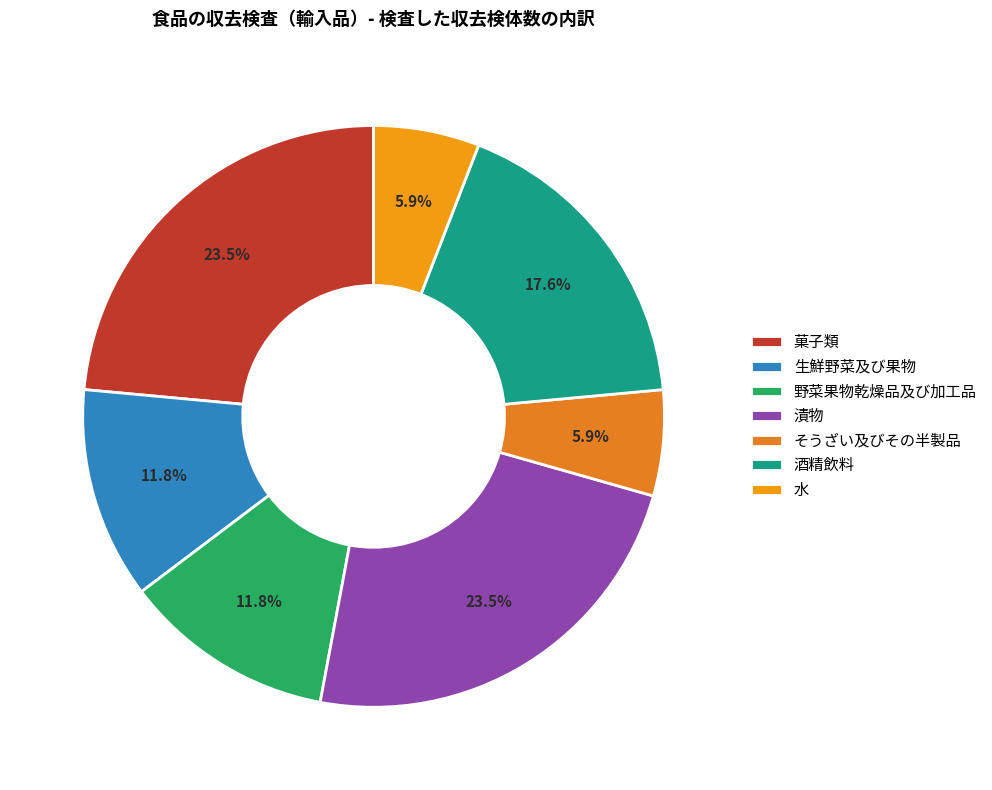

To the nearest percent, what portion does 菓子類 represent?

24%